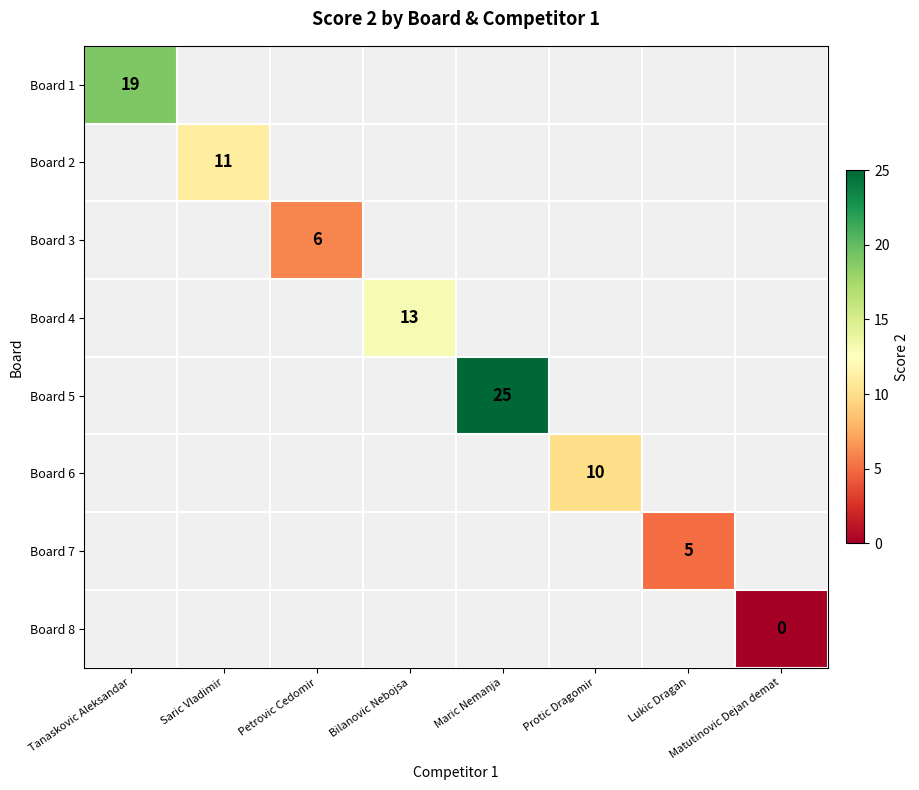

Is it true that Board 6 equals 16 at Protic Dragomir?

False